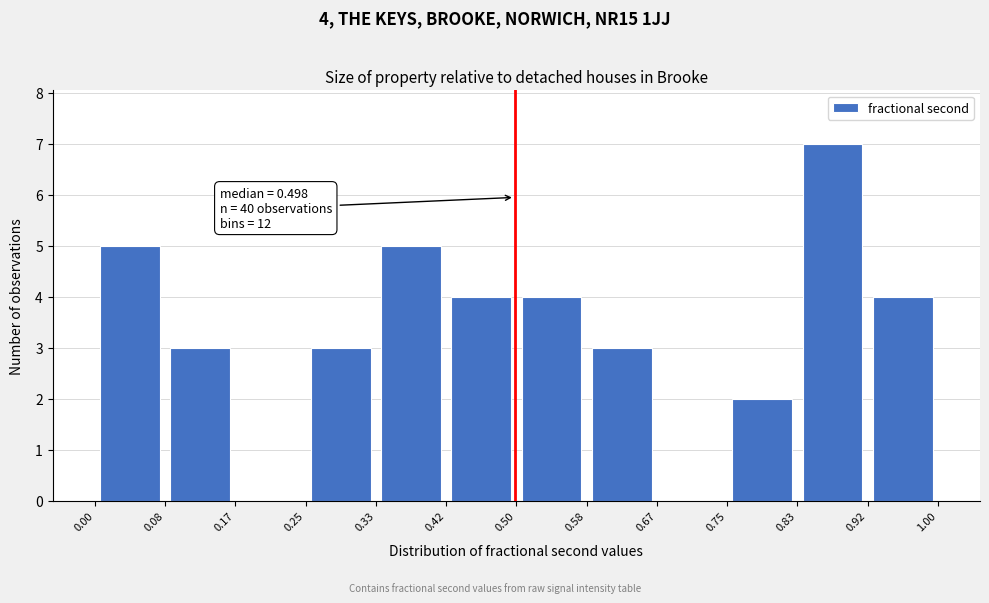

Which range on the x-axis has the tallest bar?

0.83 to 0.92